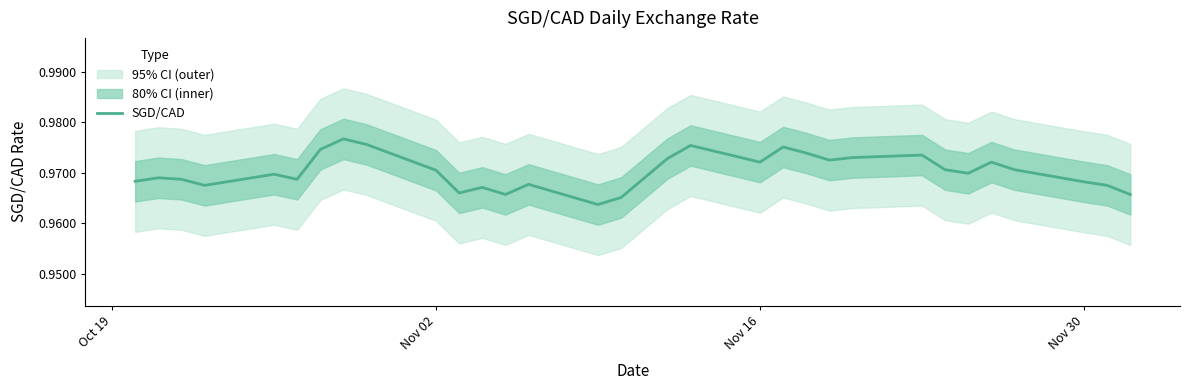

How many categories are shown in the chart?

31